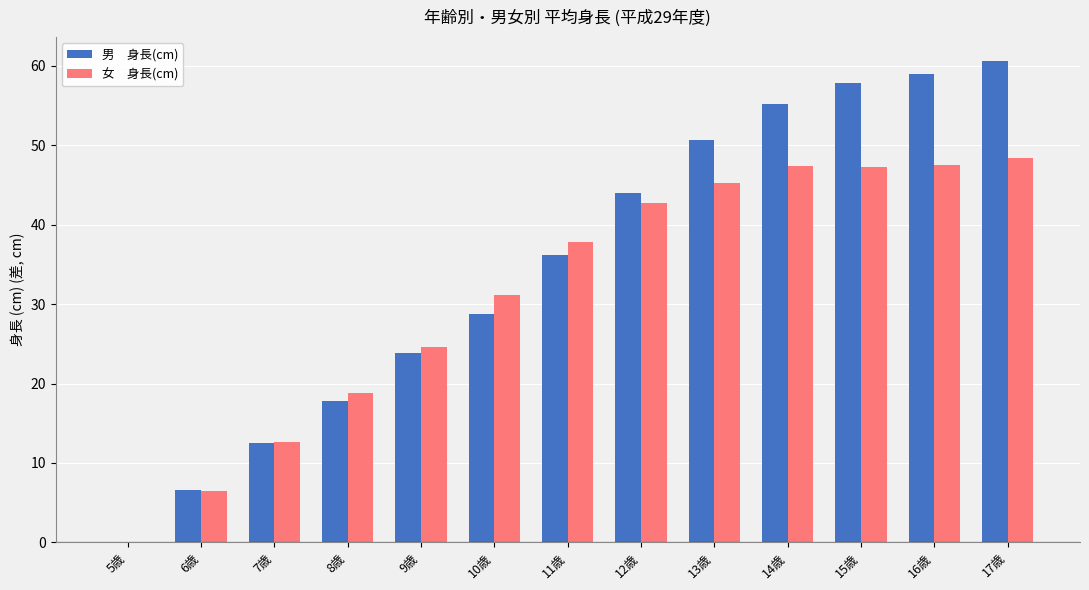

At which category does the chart reach its peak across all series?

17歳